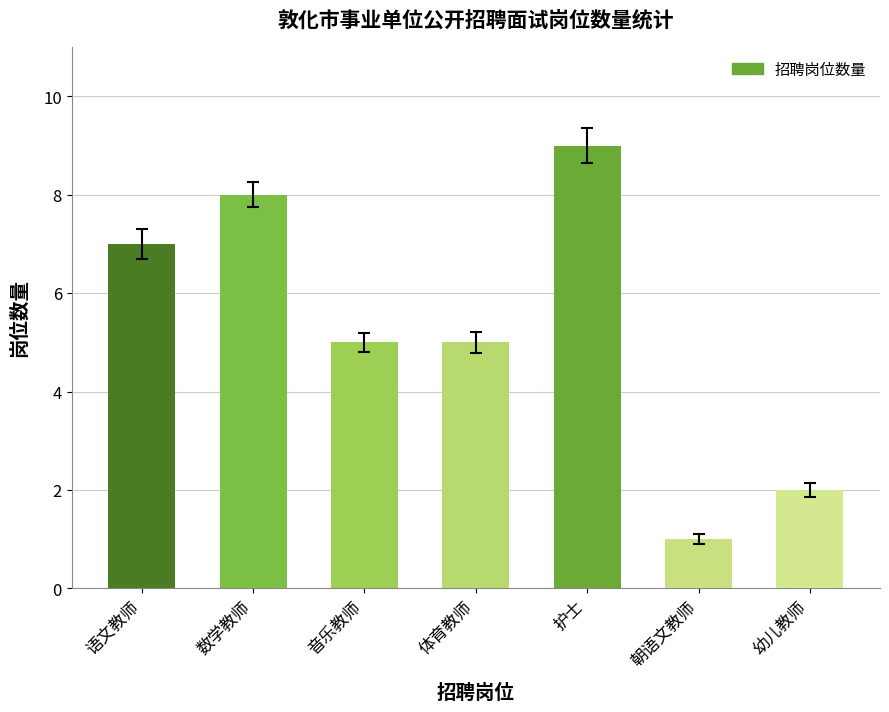

How many bars are there in total?

7